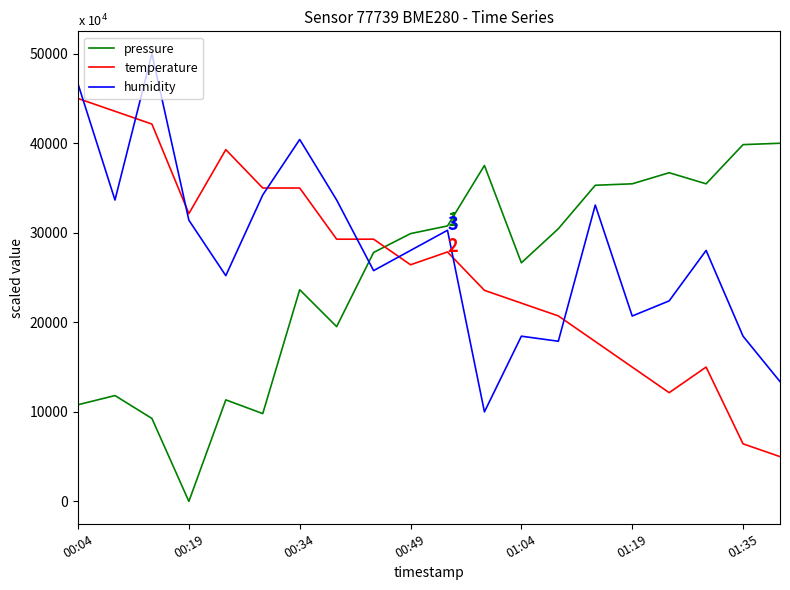

True or false: temperature and humidity cross at least once.

True